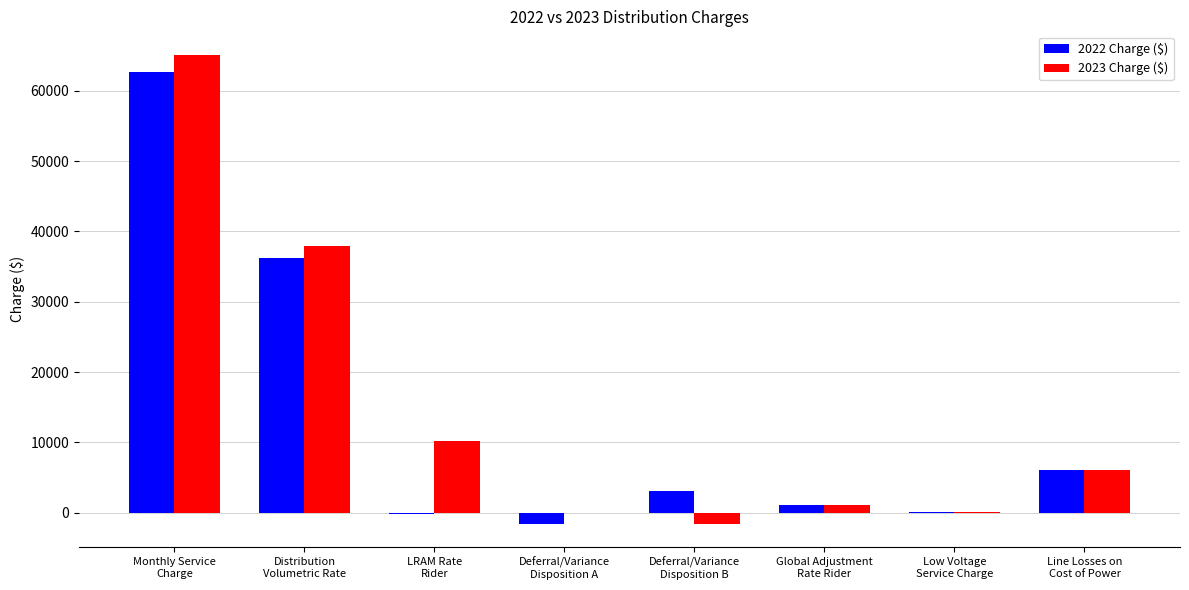

The 2022 Charge ($) series shows 49006.3 at Distribution
Volumetric Rate. True or false?

False